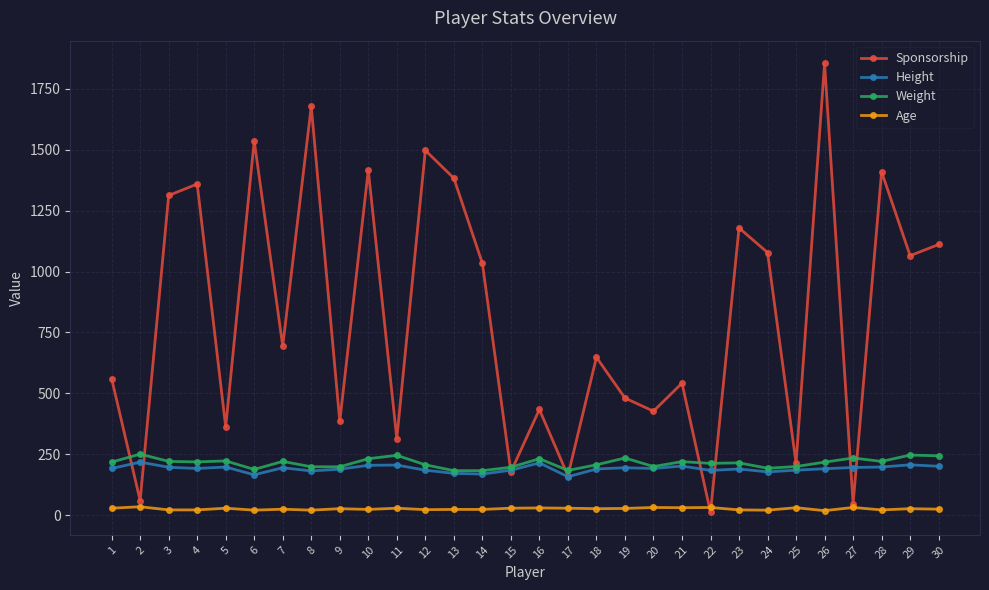

The Height series shows 166 at 6. True or false?

True